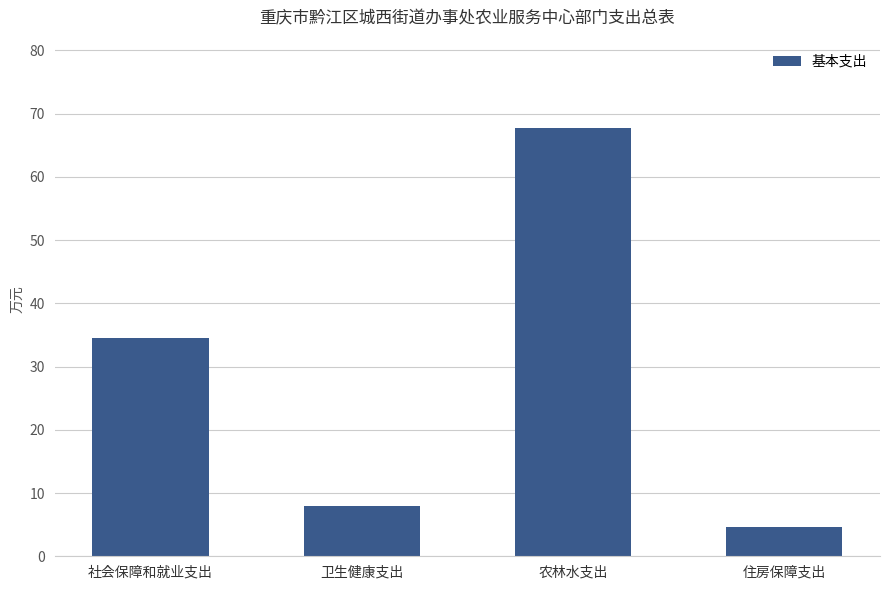

What is the sum of all values?

114.8